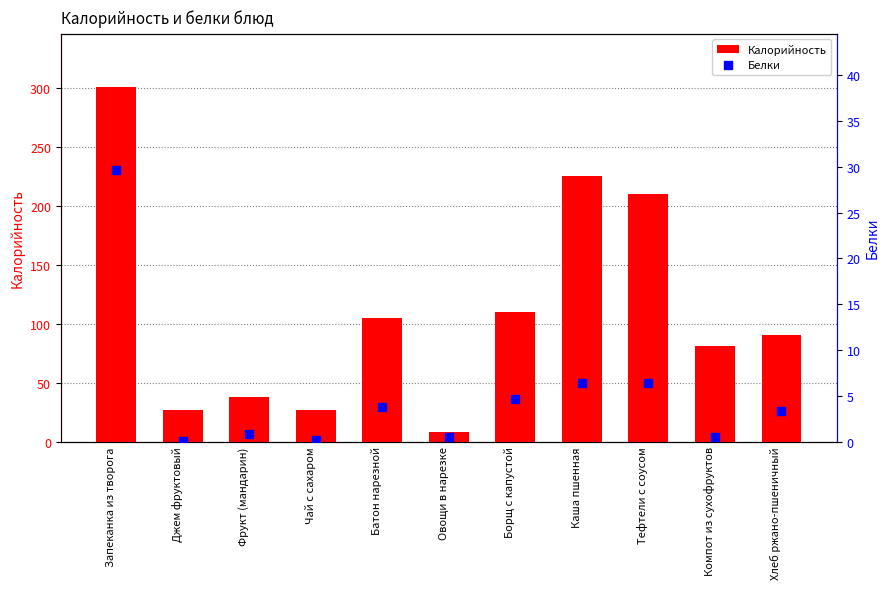

What are all the series names shown in the legend?

Калорийность, Белки